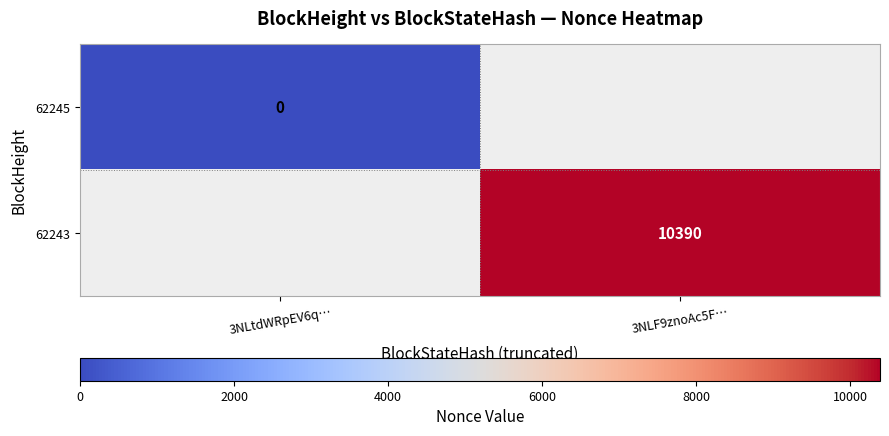

The 62243 series shows 14351 at 3NLF9znoAc5F…. True or false?

False